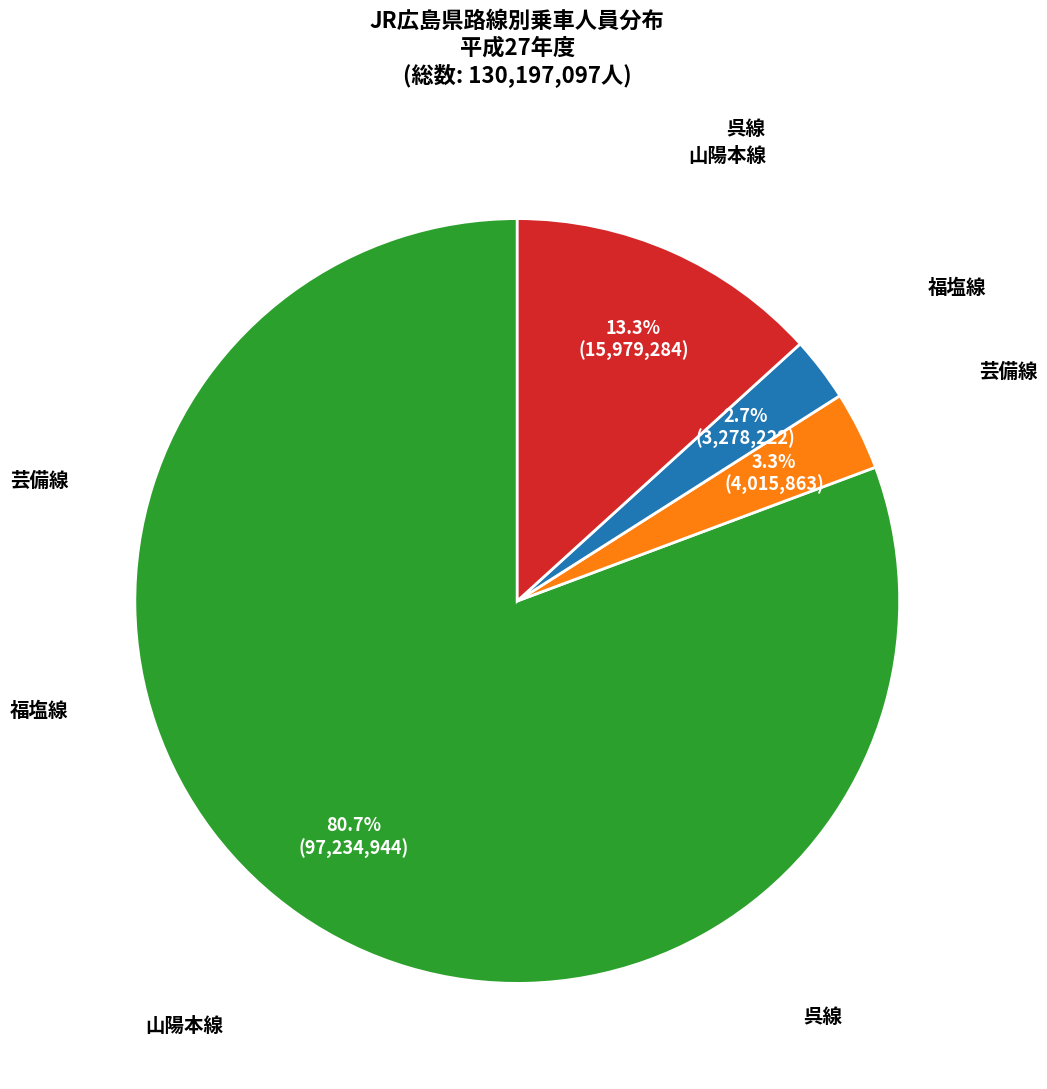

Is there any slice that represents more than half of the pie?

Yes